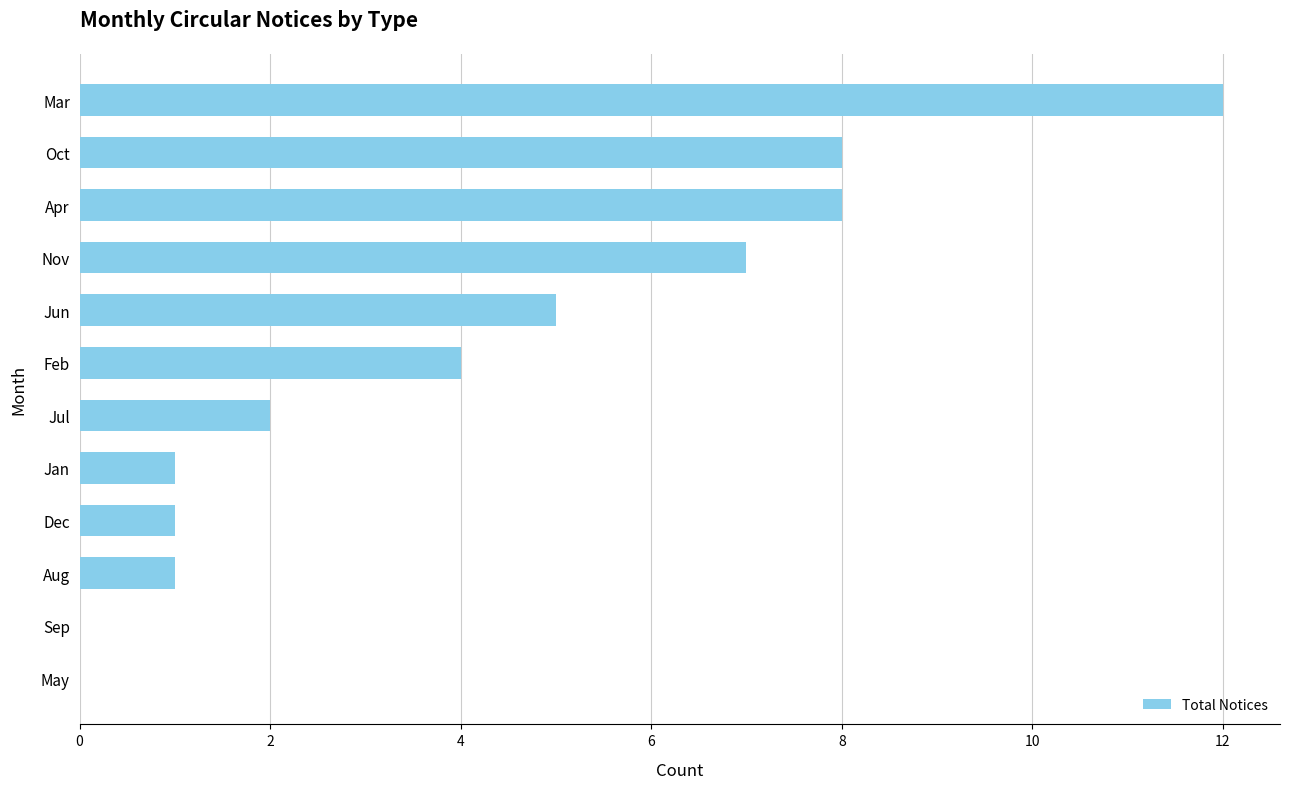

Is it true that the value at Jan is 1?

True